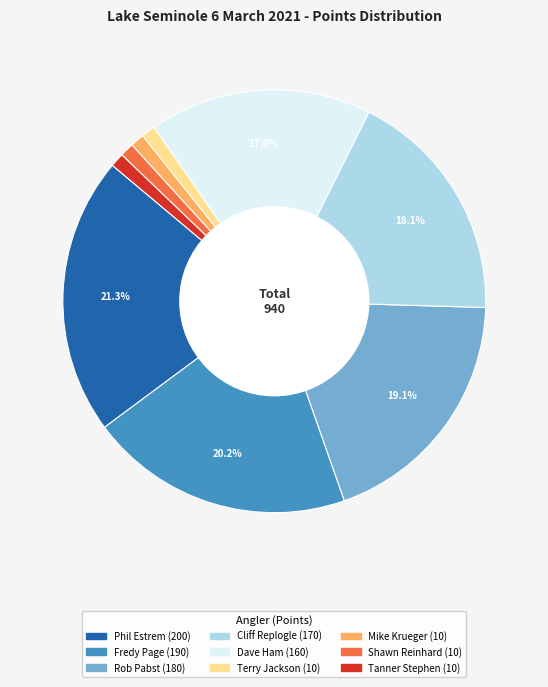

Between Cliff Replogle and Mike Krueger, which is larger?

Cliff Replogle